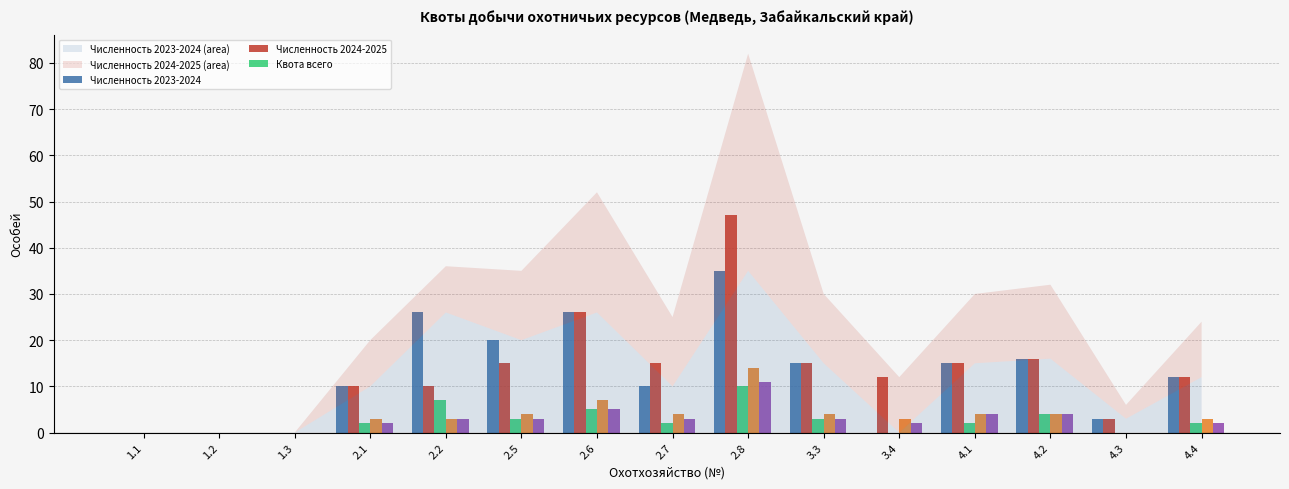

At which category is the sum across all series the highest?

2.8